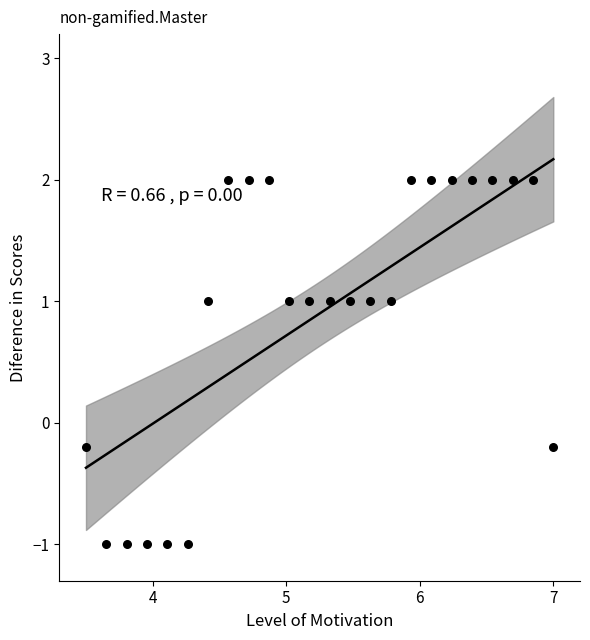

What is the range of X values (max minus min)?

3.5